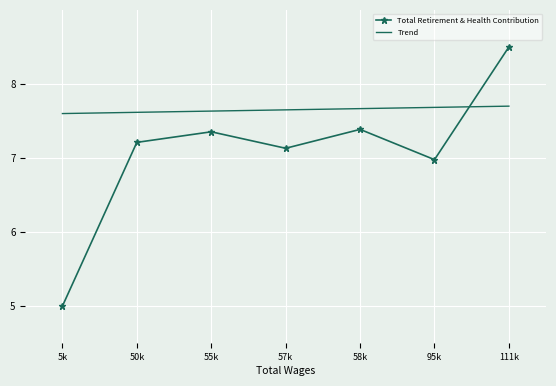

What is the maximum value shown in the chart?

8.5